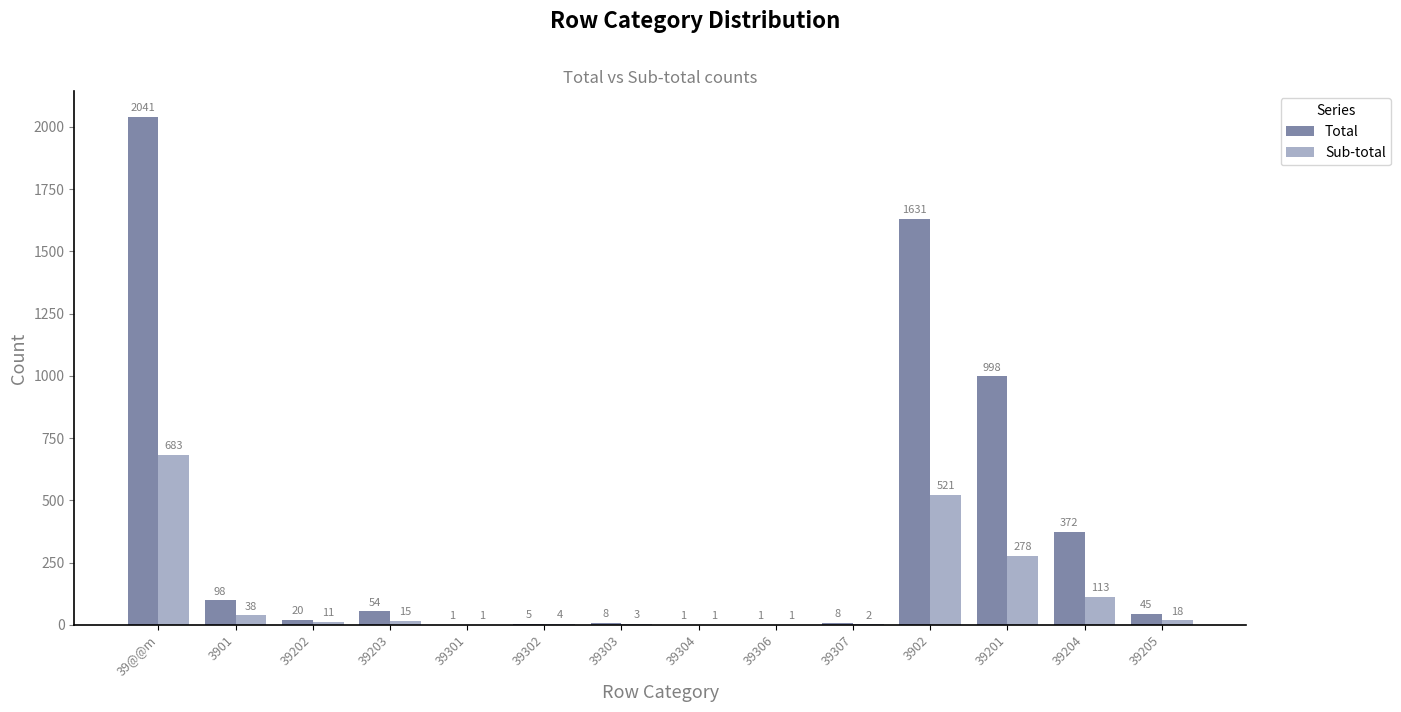

Is the value of Total at 39307 greater than the value of Sub-total at 39307?

Yes